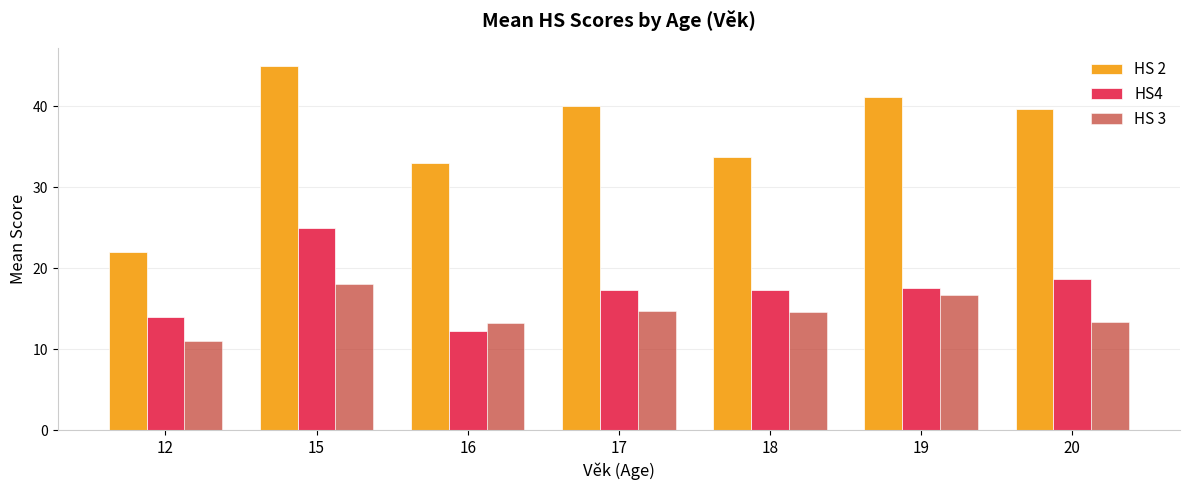

What is the sum of the HS 2 values at 20 and 18?

73.4